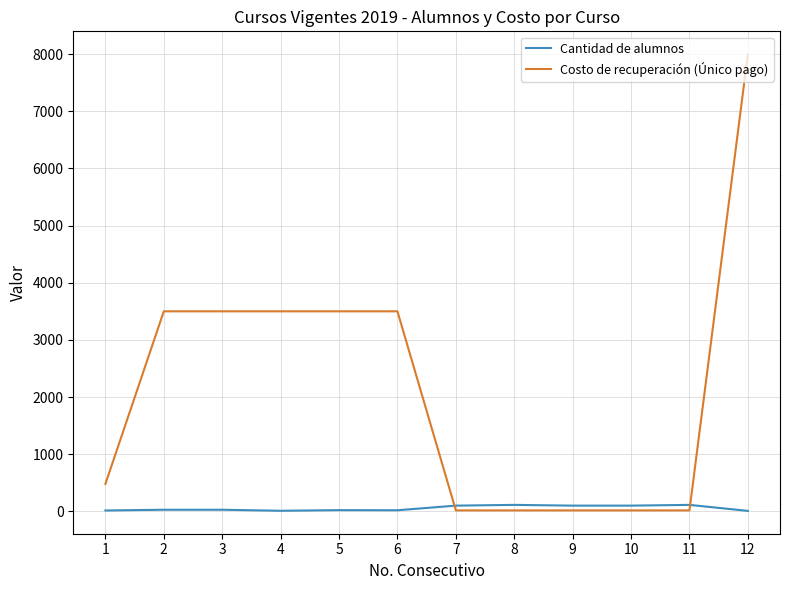

How many intersections are there between Cantidad de alumnos and Costo de recuperación (Único pago)?

2